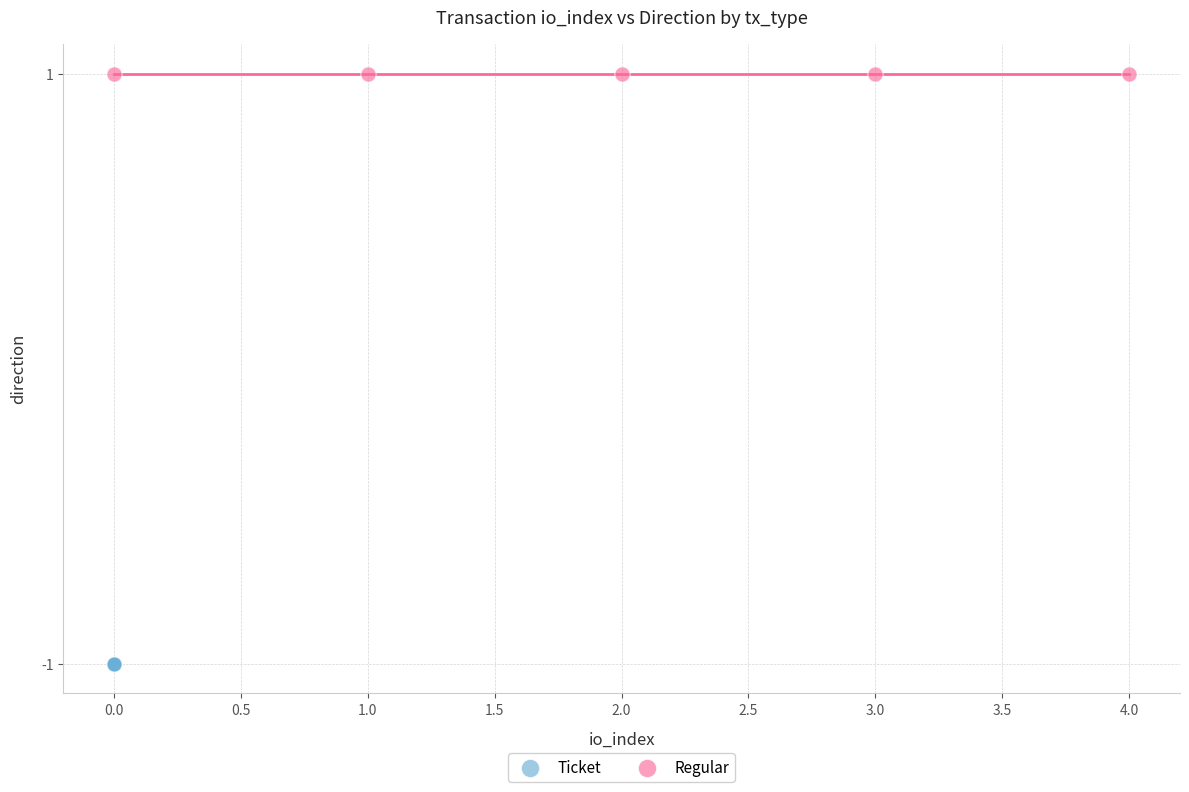

Which series reaches the maximum Y coordinate?

Regular